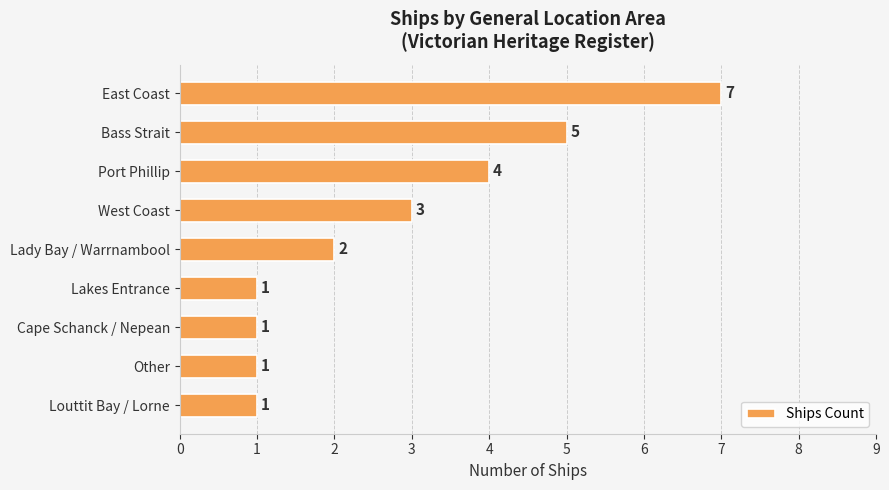

Reading top to bottom, transcribe all the data shown in this chart.

East Coast=7	Bass Strait=5	Port Phillip=4	West Coast=3	Lady Bay / Warrnambool=2	Lakes Entrance=1	Cape Schanck / Nepean=1	Other=1	Louttit Bay / Lorne=1